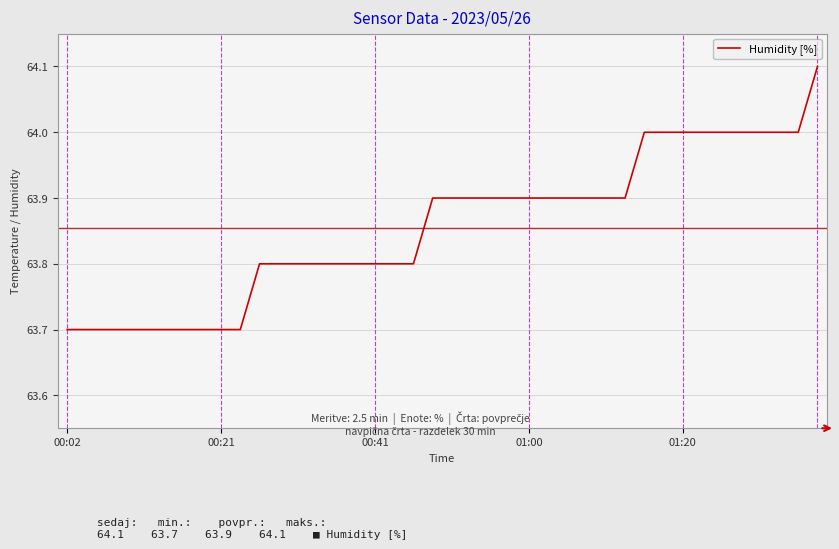

What is the smallest value displayed?

63.7